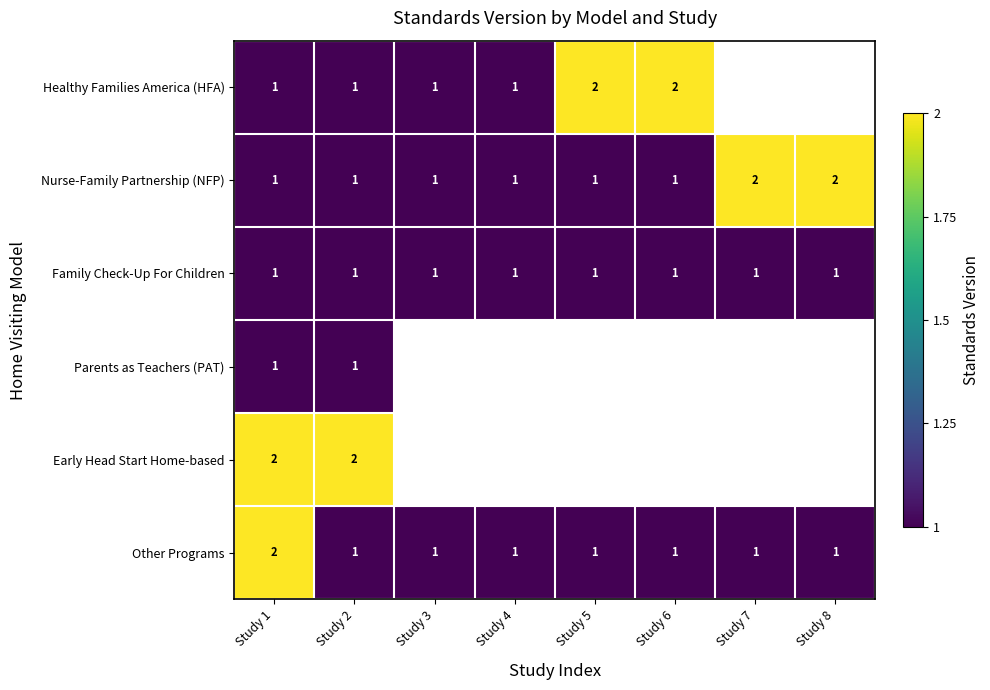

At which category does the chart reach its minimum across all series?

Study 1